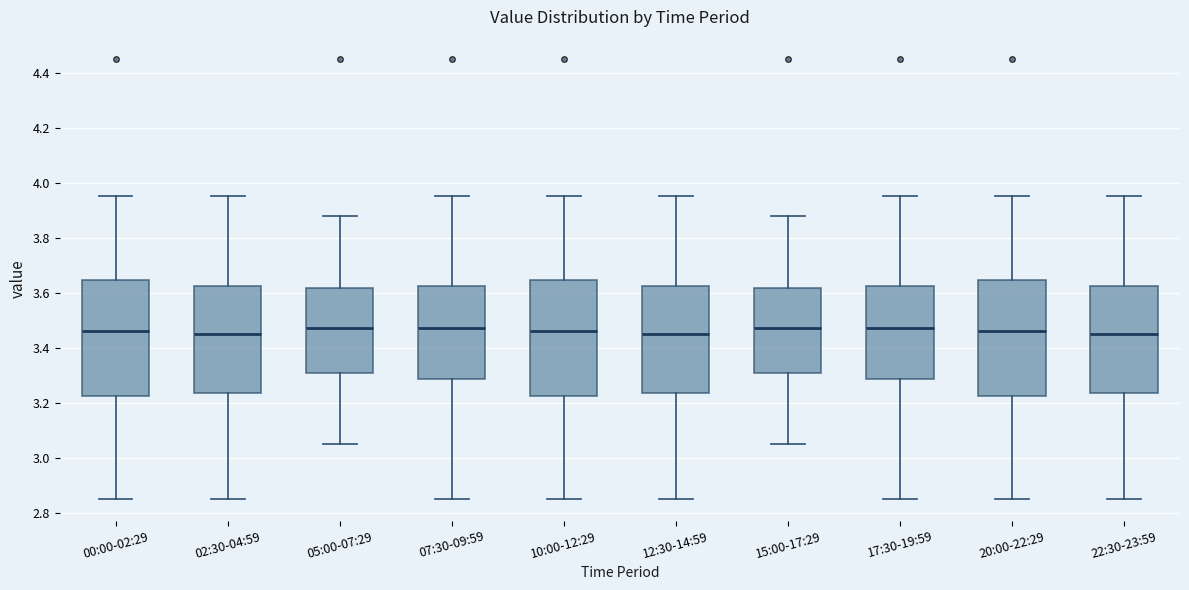

Reading left to right, read every box against the y-axis: the position of its median line, the range the box covers, and the ends of its whiskers. The values are not printed on the chart, so give them approximately, as read against the axis.

00:00-02:29: median 3.46, box 3.22 to 3.64, whiskers 2.86 to 3.96
02:30-04:59: median 3.46, box 3.24 to 3.62, whiskers 2.86 to 3.96
05:00-07:29: median 3.48, box 3.30 to 3.62, whiskers 3.06 to 3.88
07:30-09:59: median 3.48, box 3.28 to 3.62, whiskers 2.86 to 3.96
10:00-12:29: median 3.46, box 3.22 to 3.64, whiskers 2.86 to 3.96
12:30-14:59: median 3.46, box 3.24 to 3.62, whiskers 2.86 to 3.96
15:00-17:29: median 3.48, box 3.30 to 3.62, whiskers 3.06 to 3.88
17:30-19:59: median 3.48, box 3.28 to 3.62, whiskers 2.86 to 3.96
20:00-22:29: median 3.46, box 3.22 to 3.64, whiskers 2.86 to 3.96
22:30-23:59: median 3.46, box 3.24 to 3.62, whiskers 2.86 to 3.96